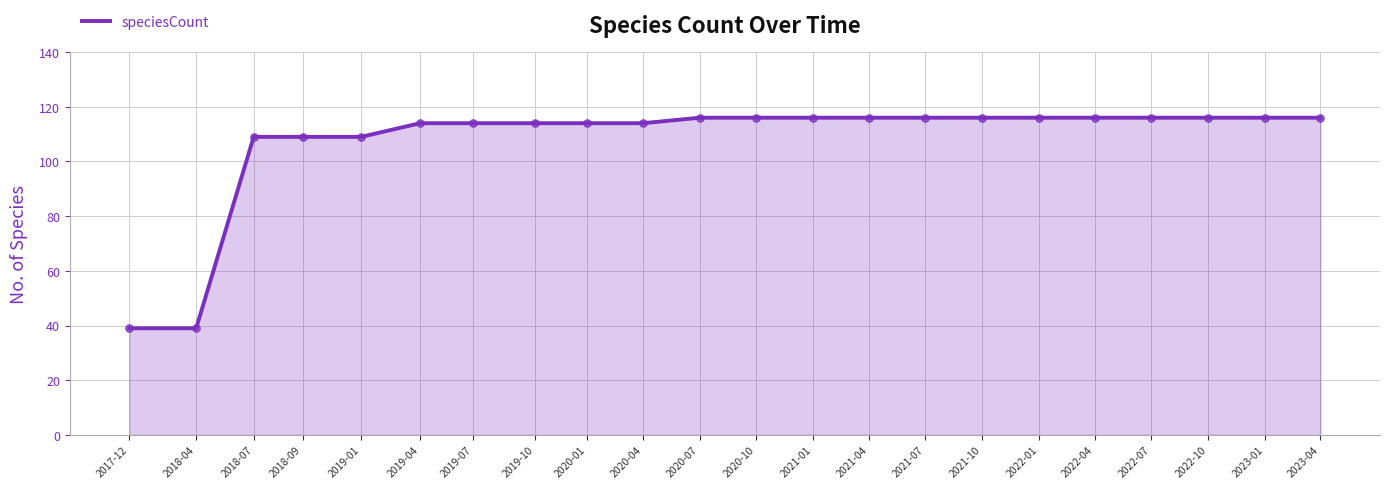

What is the change in value from 2018-07 to 2022-07?

+7